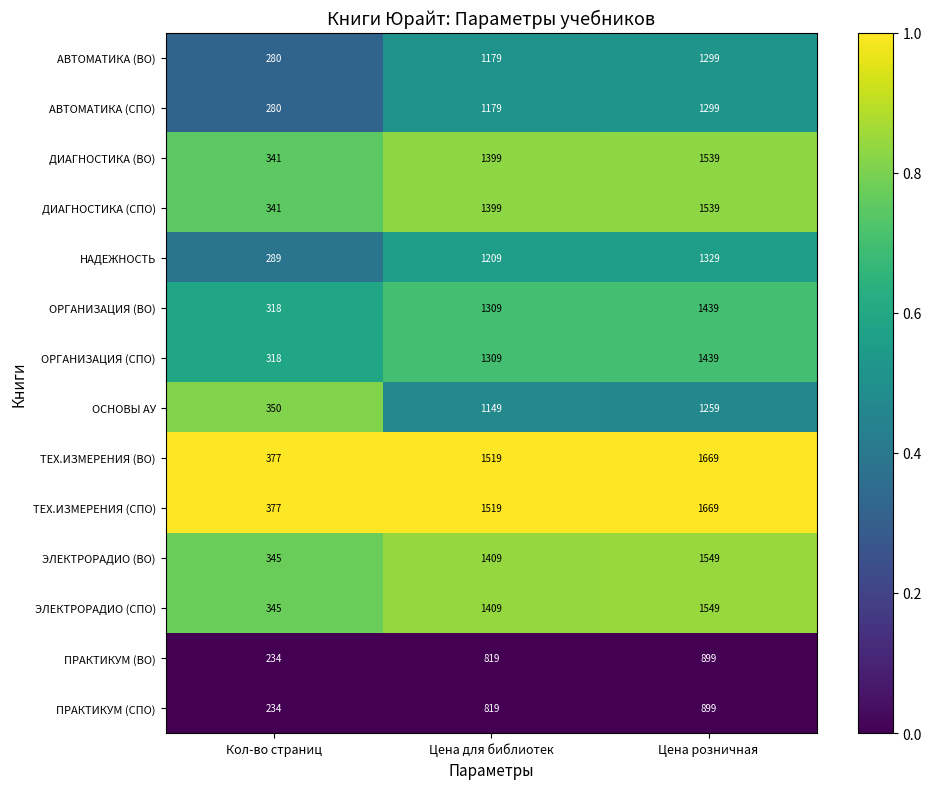

The ПРАКТИКУМ (СПО) series shows 1458 at Цена для библиотек. True or false?

False